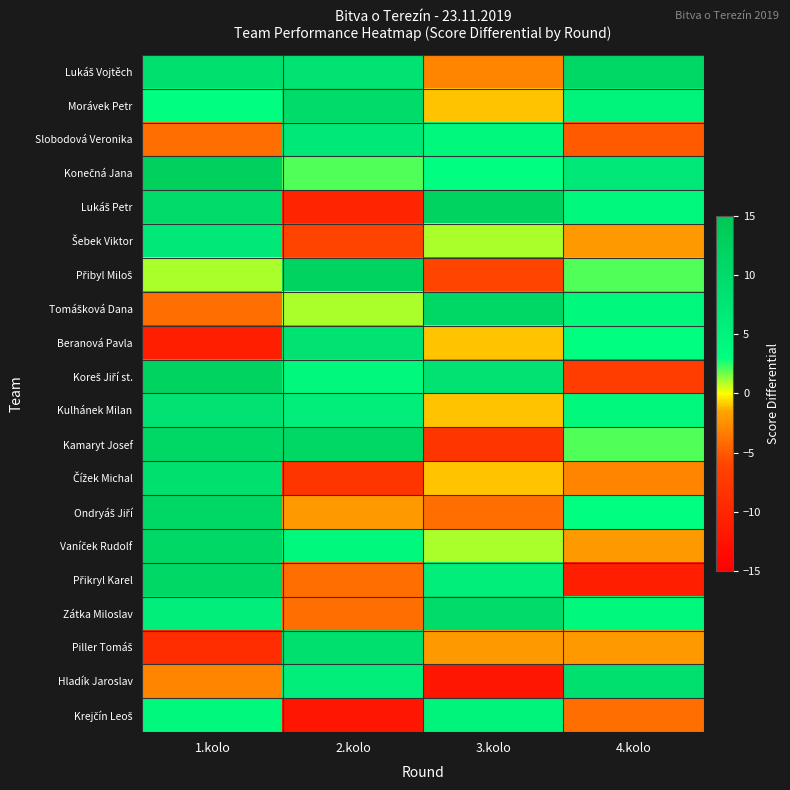

What is the maximum value shown in the chart?

13